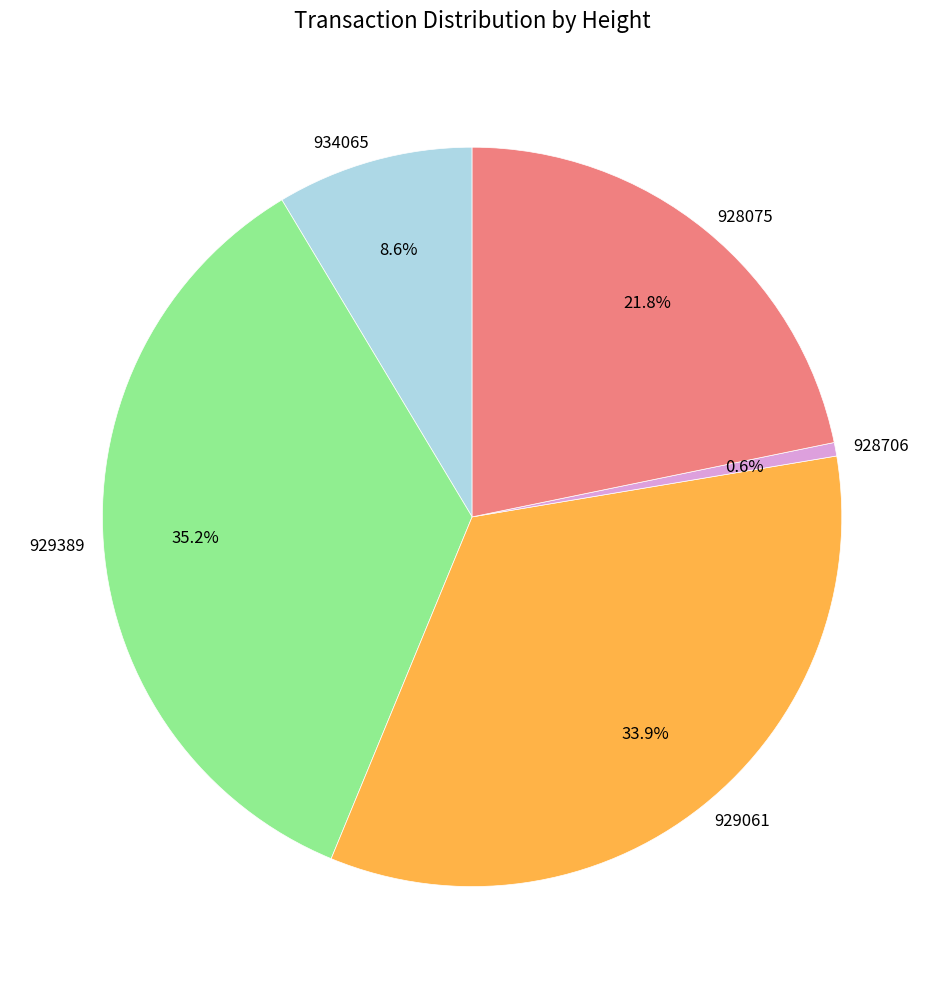

To the nearest percent, what portion does 928706 represent?

1%